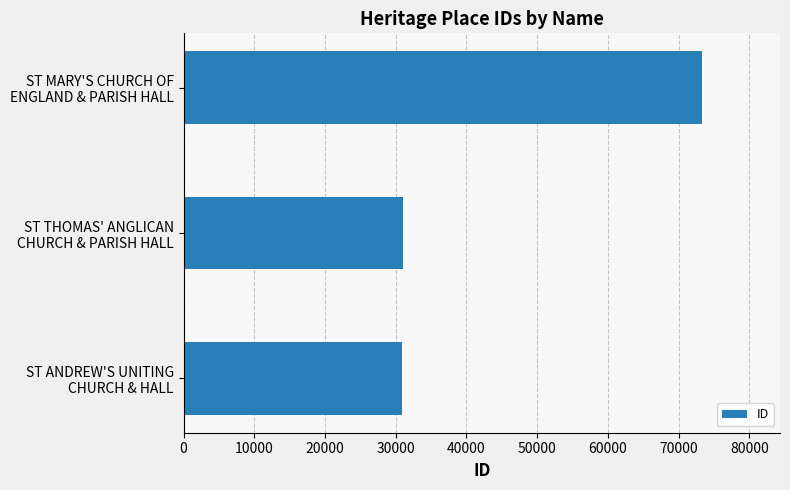

What is the difference between the maximum and second lowest values?

42347